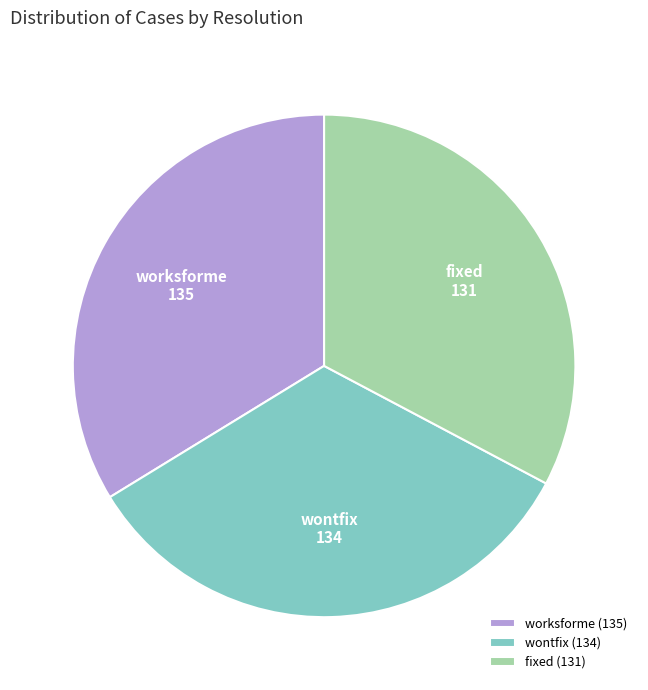

How many slices are in this pie chart?

3